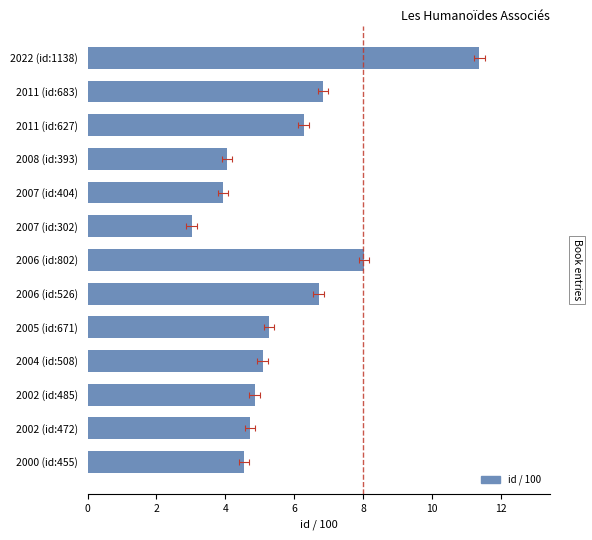

What is the maximum value shown in the chart?

11.4